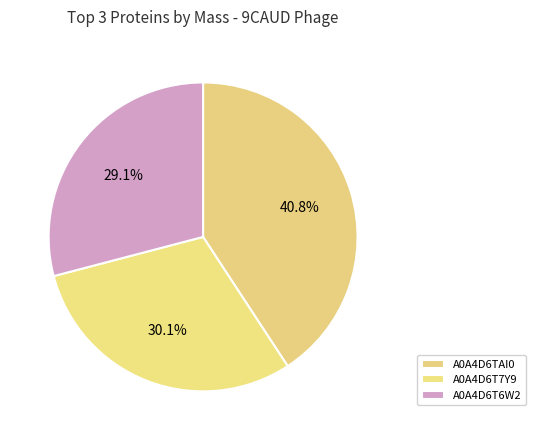

Which slice is the largest?

A0A4D6TAI0